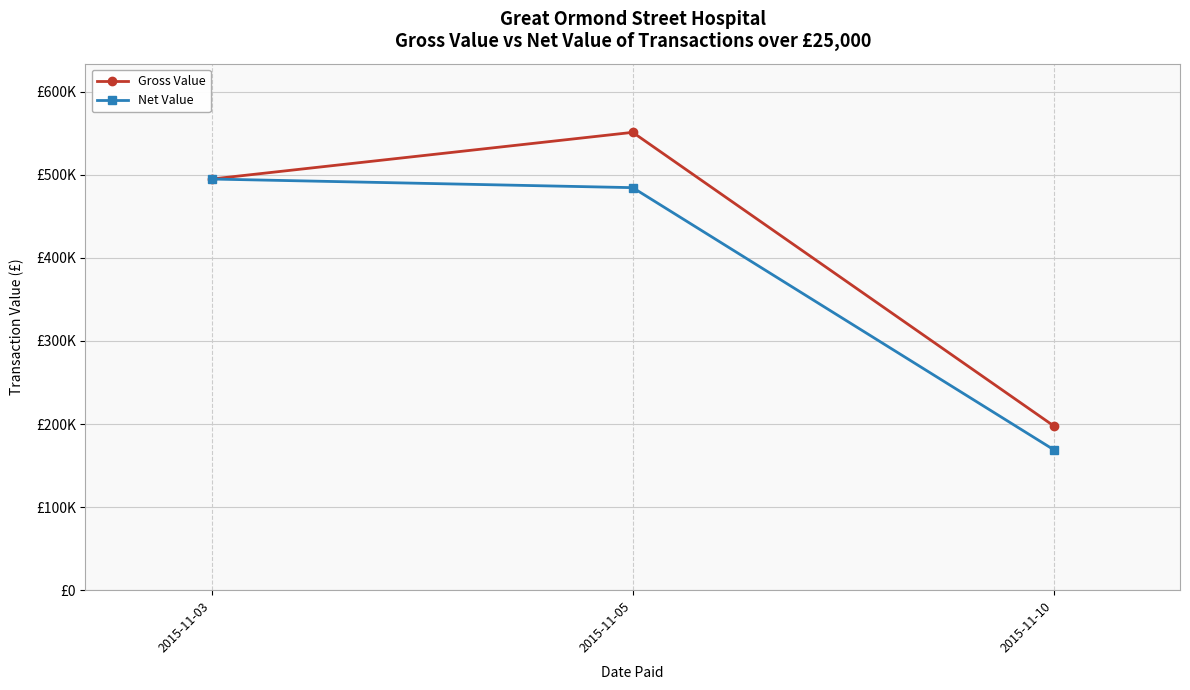

What are all the series names shown in the legend?

Gross Value, Net Value